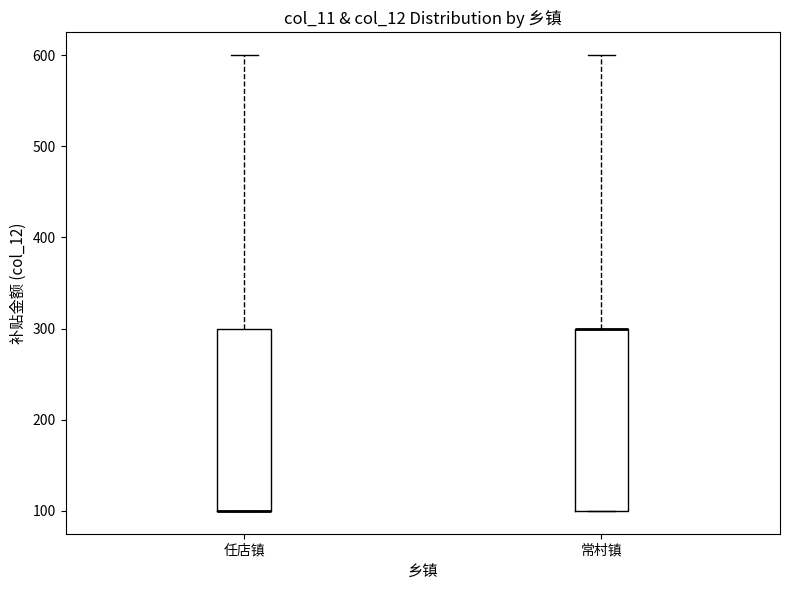

Where does the upper whisker of the box for 任店镇 end on the y-axis? The values are not printed on the chart, so give them approximately, as read against the axis.

600